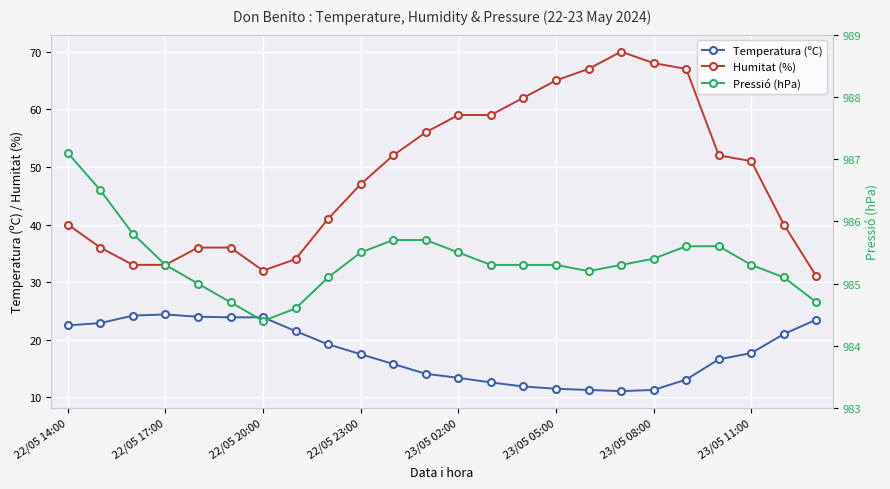

Reading left to right, list all the values displayed in this chart.

Temperatura (ºC): 22.5	22.9	24.2	24.4	24.0	23.9	23.9	21.5	19.2	17.5	15.8	14.1	13.4	12.6	11.9	11.5	11.3	11.1	11.3	13.1	16.6	17.7	21.0	23.5
Humitat (%): 40.0	36.0	33.0	33.0	36.0	36.0	32.0	34.0	41.0	47.0	52.0	56.0	59.0	59.0	62.0	65.0	67.0	70.0	68.0	67.0	52.0	51.0	40.0	31.0
Pressió (hPa): 987.1	986.5	985.8	985.3	985.0	984.7	984.4	984.6	985.1	985.5	985.7	985.7	985.5	985.3	985.3	985.3	985.2	985.3	985.4	985.6	985.6	985.3	985.1	984.7